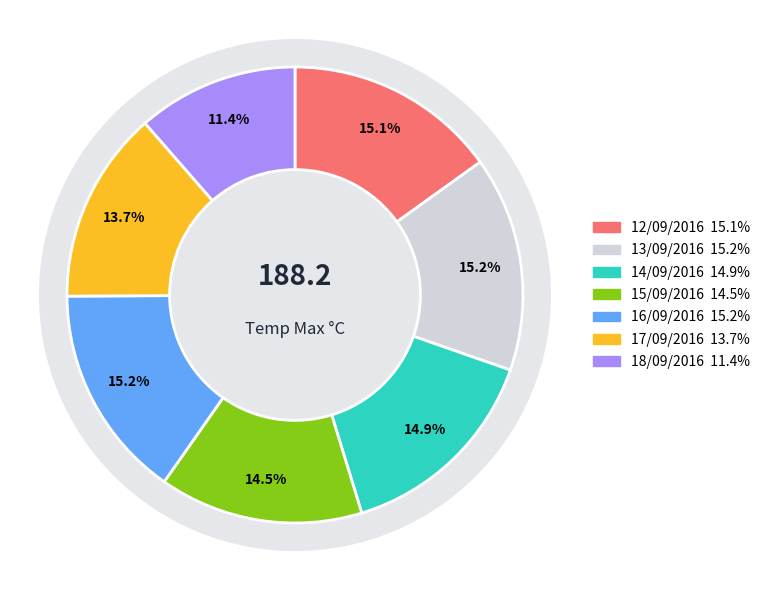

Does 15/09/2016 account for over 50% of the chart?

No